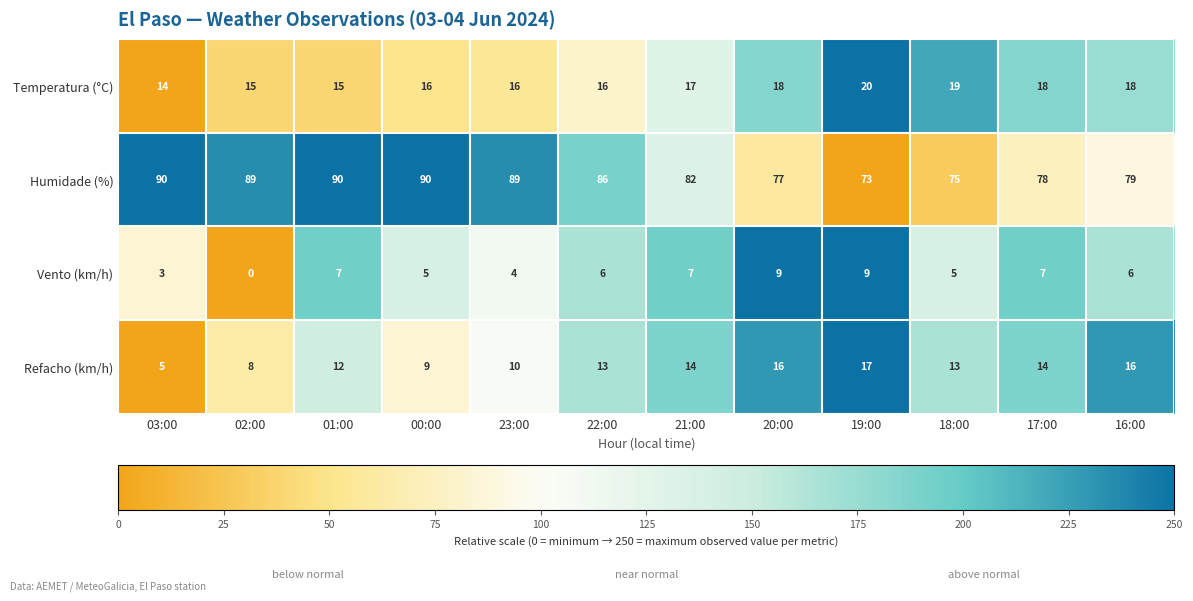

Count the Vento (km/h) values in the range 5 to 7.

7